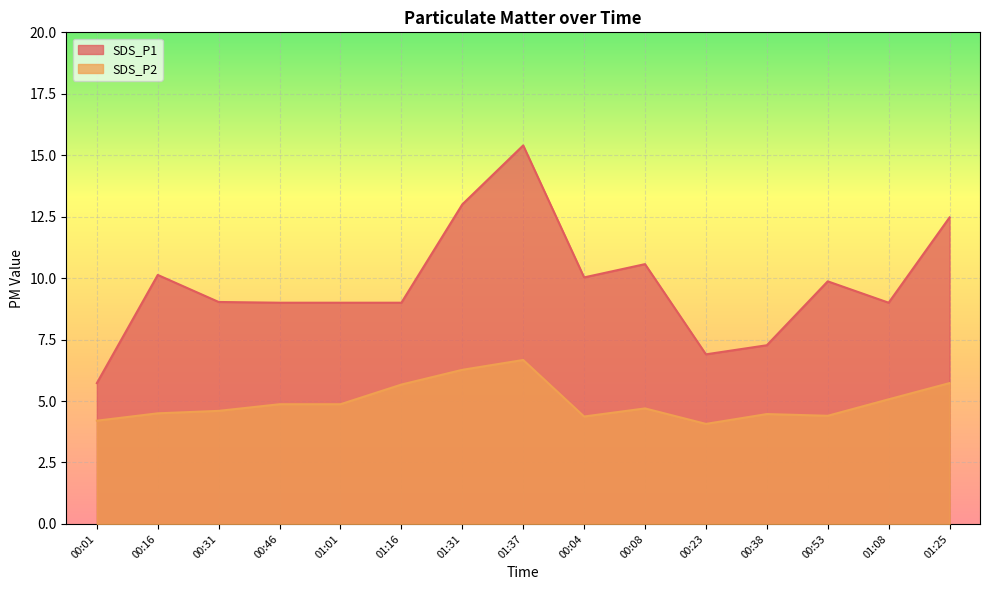

The value of SDS_P2 at 01:16 is 10.1. True or false?

False